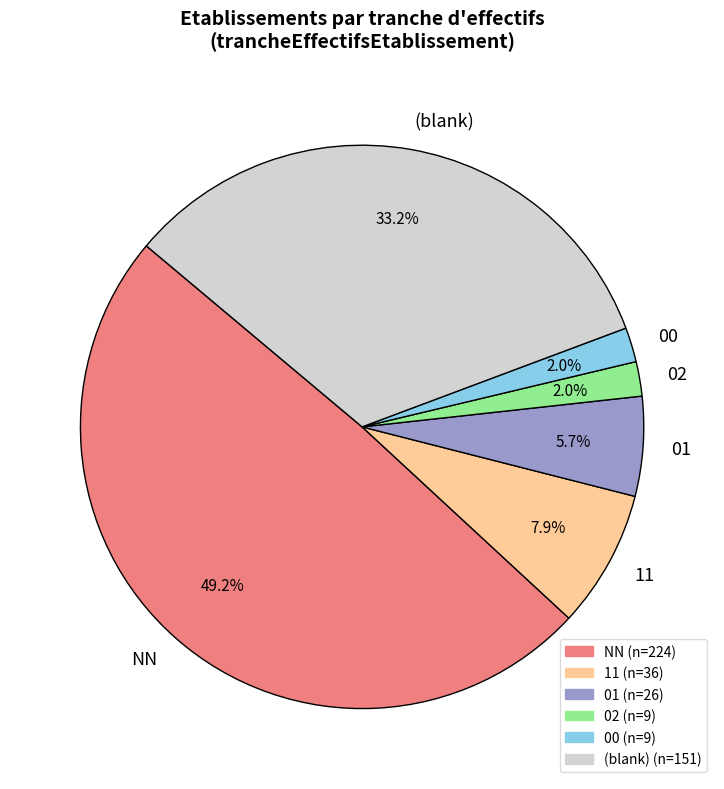

Which has a higher value, NN or (blank)?

NN